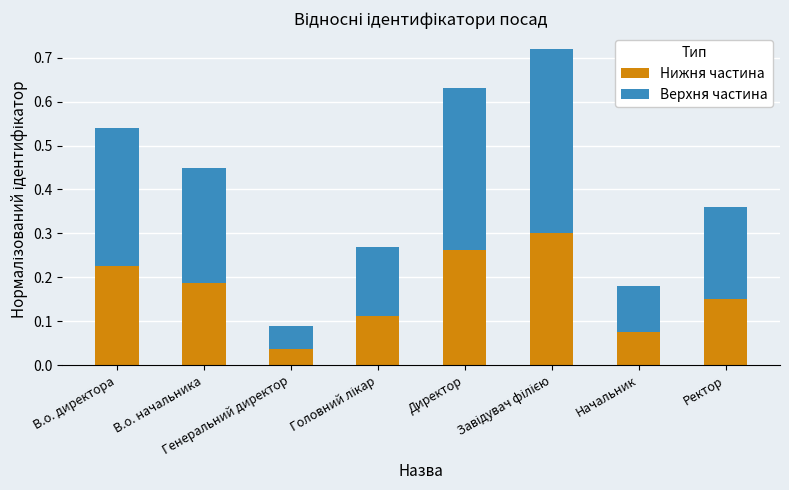

How many Нижня частина values are between 0 and 1?

8